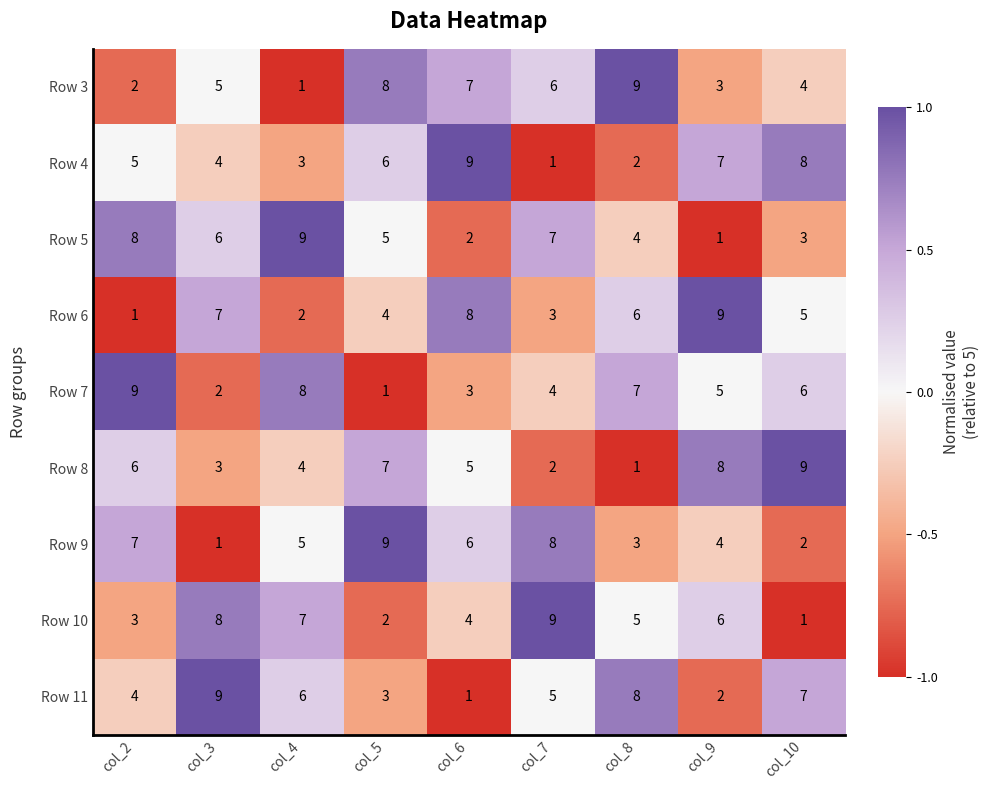

True or false: Row 10 has a value of 3 at col_4.

False